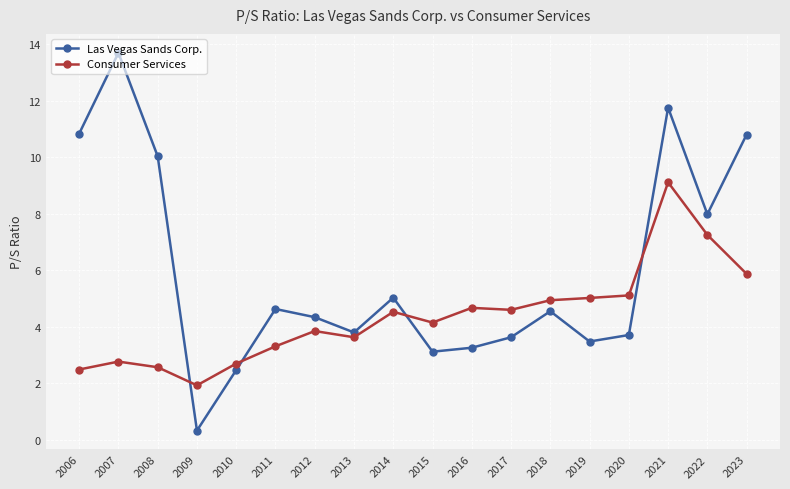

What are all the series names shown in the legend?

Las Vegas Sands Corp., Consumer Services